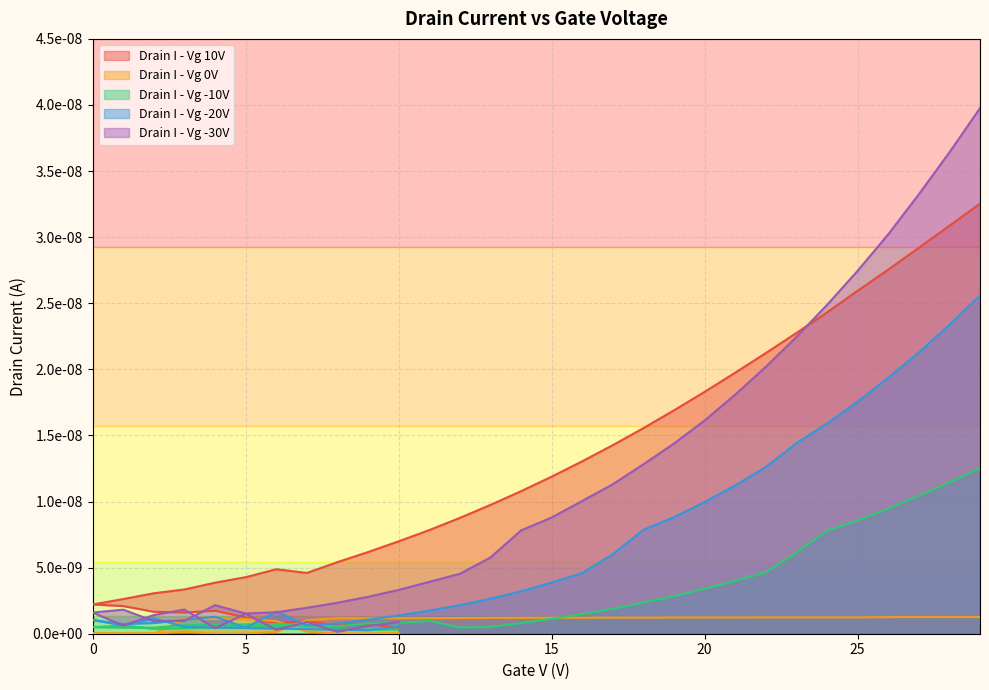

How many lines are shown in the chart?

5